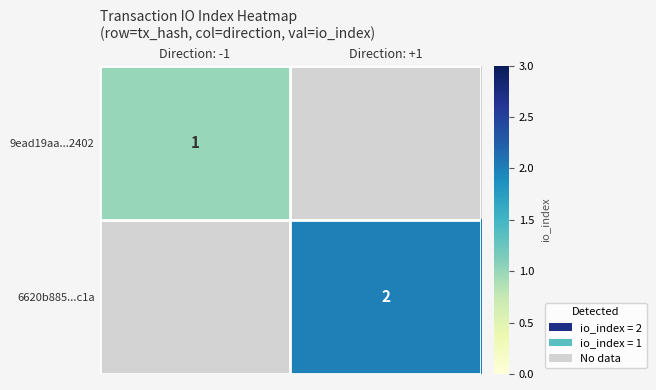

True or false: 9ead19aa...2402 has a value of 1 at Direction: -1.

True